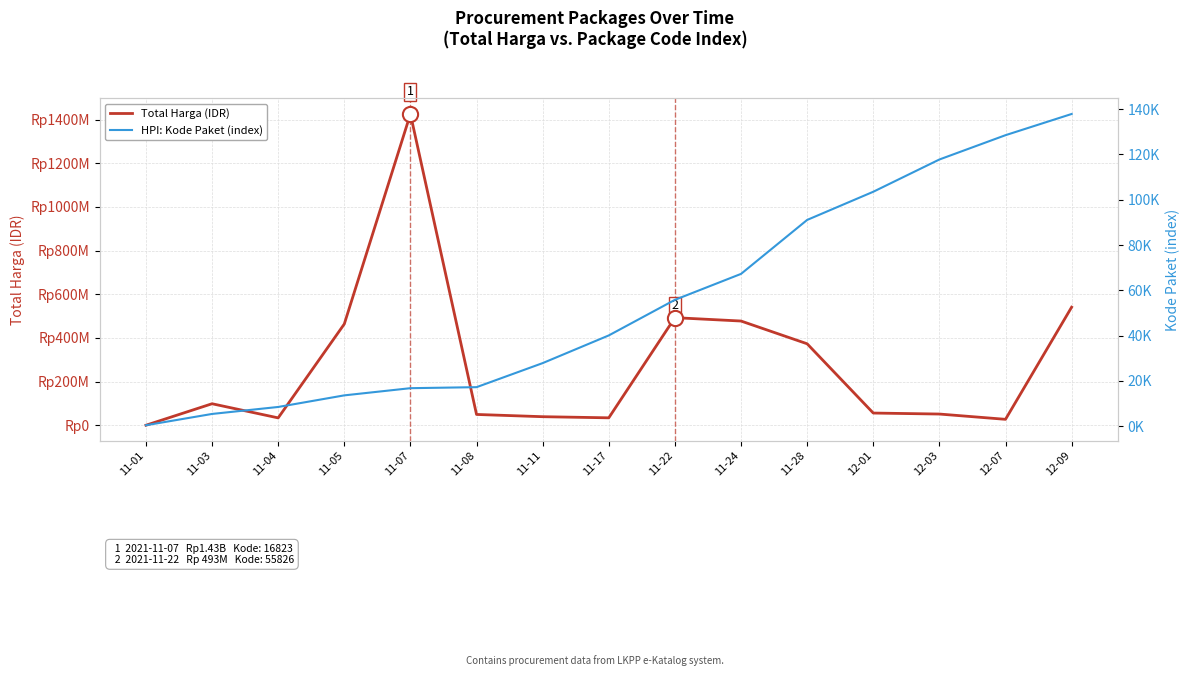

At which category is the sum across all series the highest?

11-07